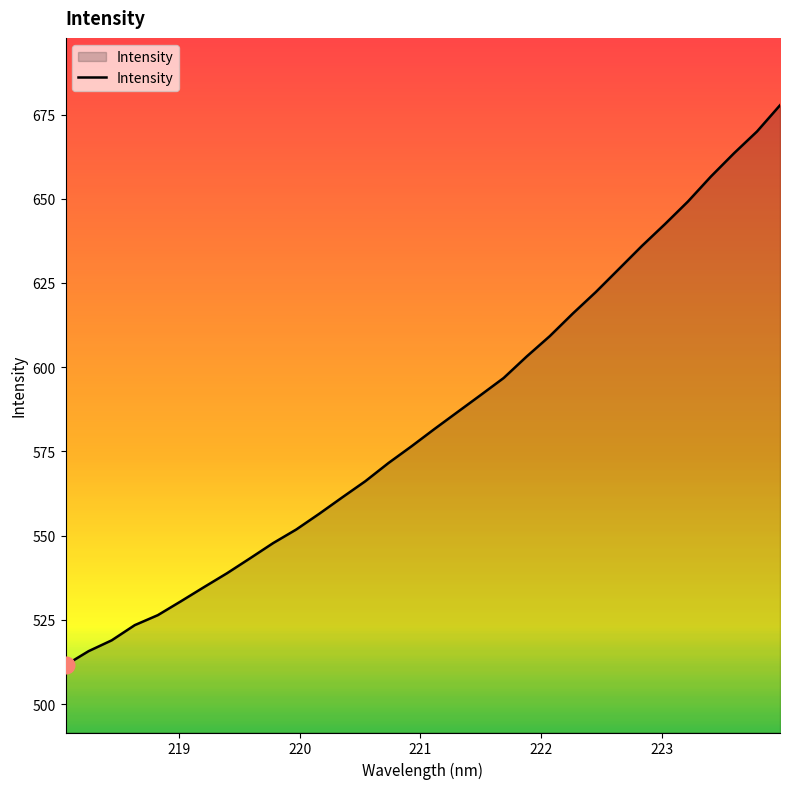

What is the difference between the maximum and minimum values?

166.2